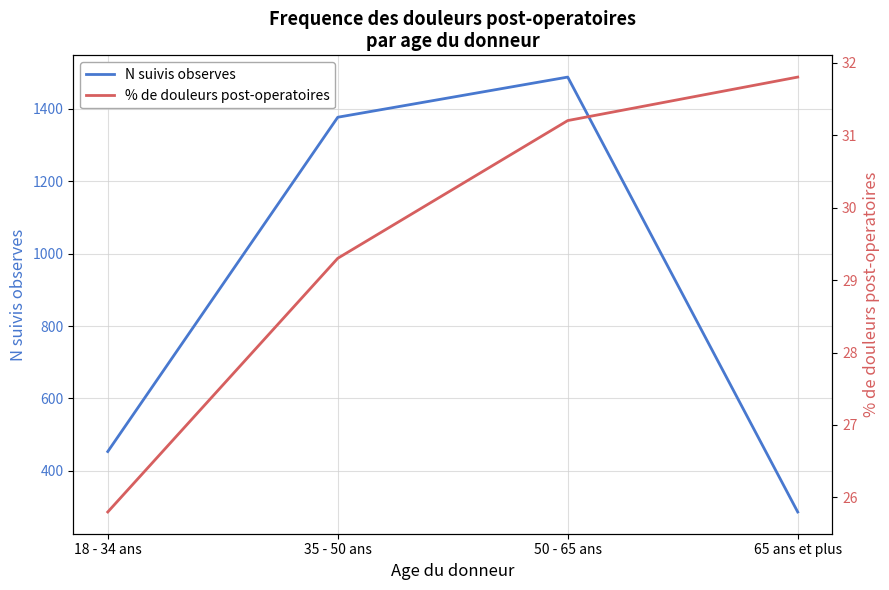

Rank the series by their maximum value, from lowest to highest.

% de douleurs post-operatoires, N suivis observes